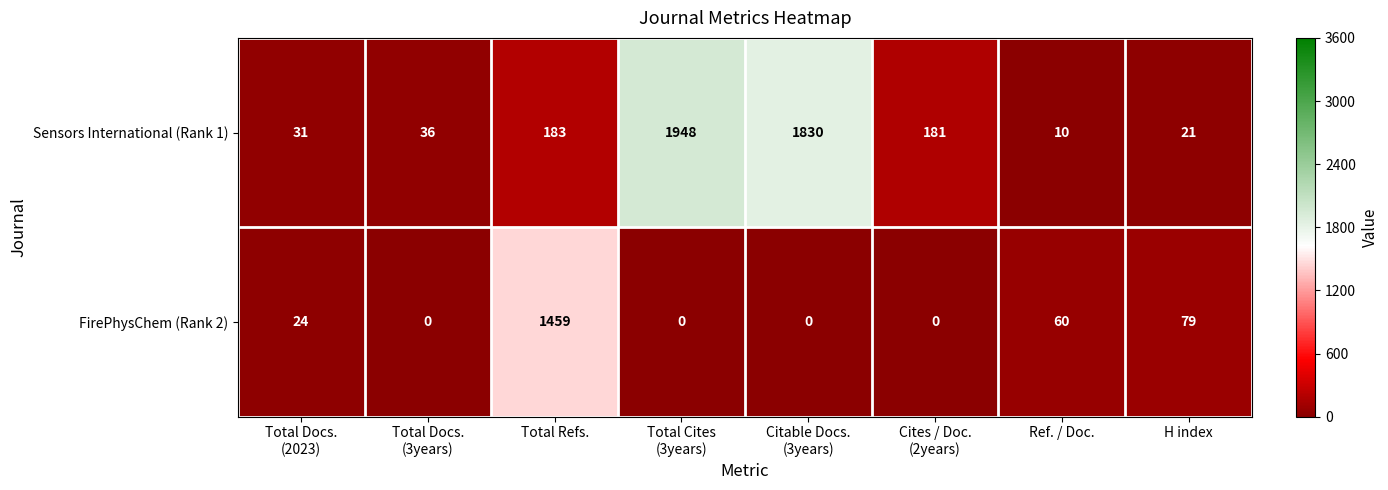

At which label does Sensors International (Rank 1) first exceed 181?

Total Refs.